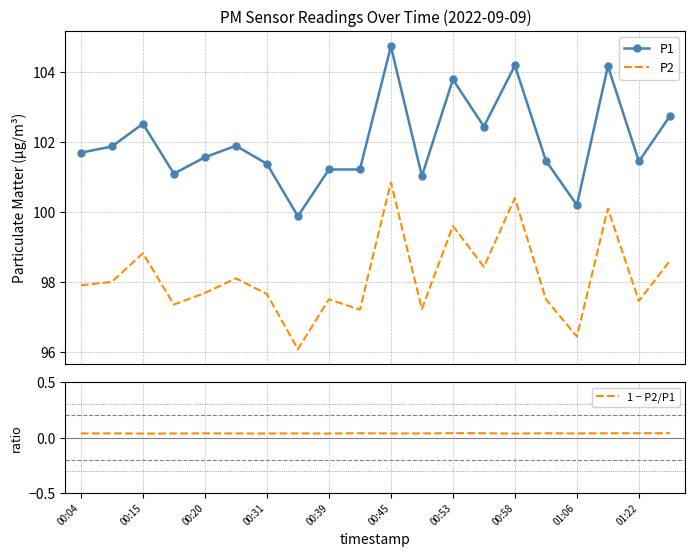

What is the lowest value of the P1 series?

99.9